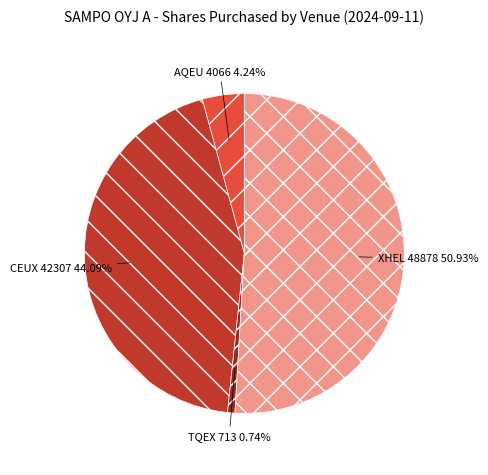

What portion of the pie excludes XHEL?

49.1%